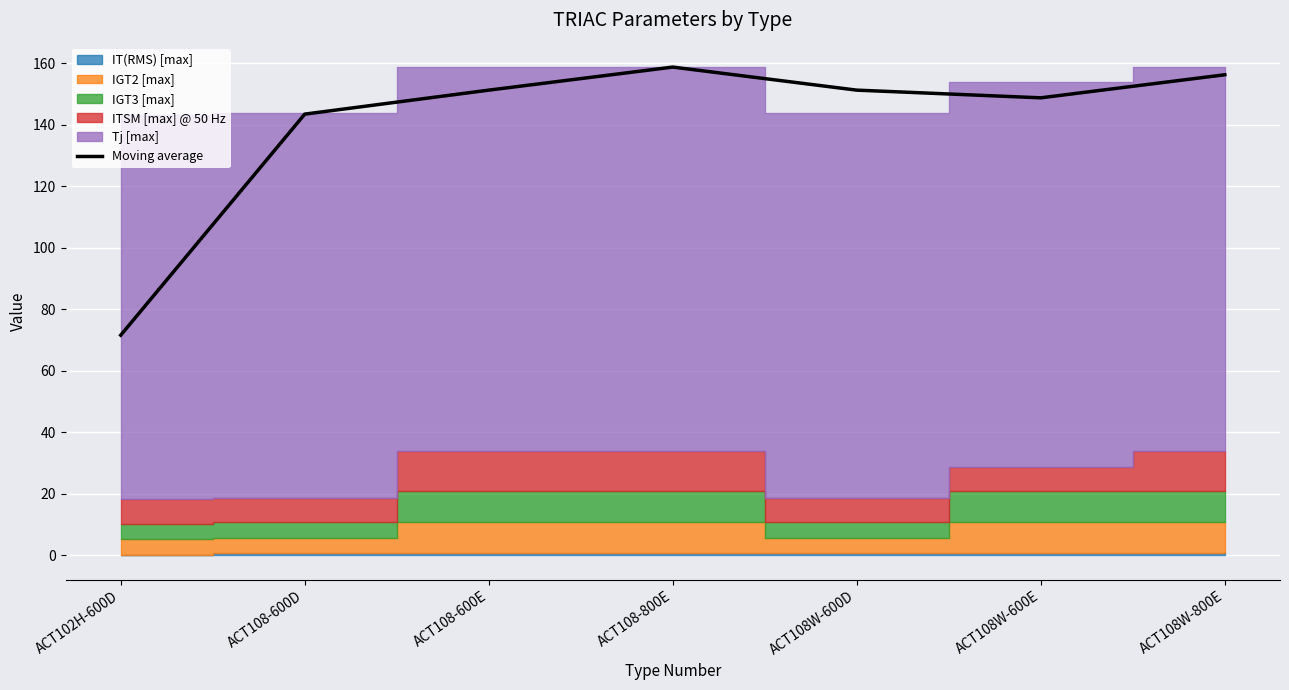

The value at ACT102H-600D is 45.1. True or false?

False